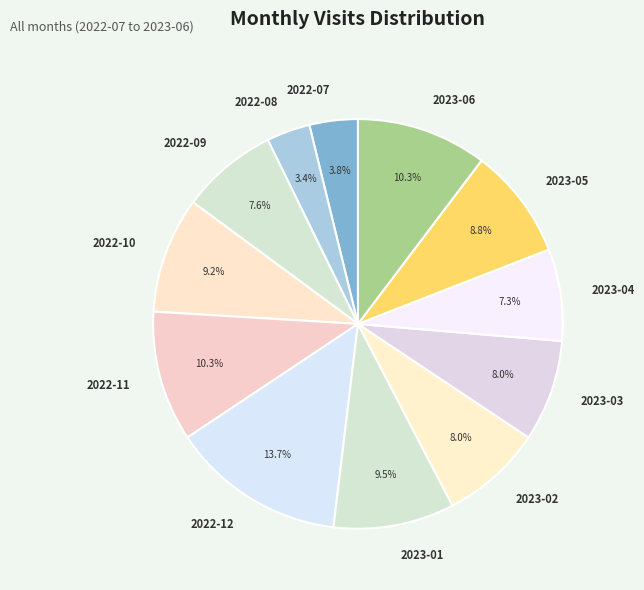

Combined, do 2023-04 and 2023-05 account for over 50%?

No